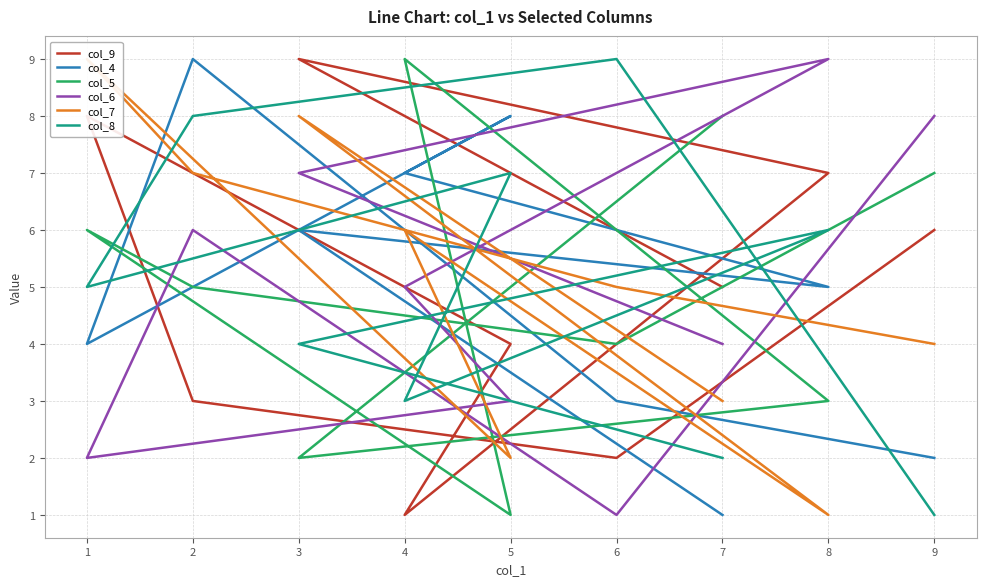

Between which two adjacent categories do col_9 and col_5 first intersect?

7 and 3